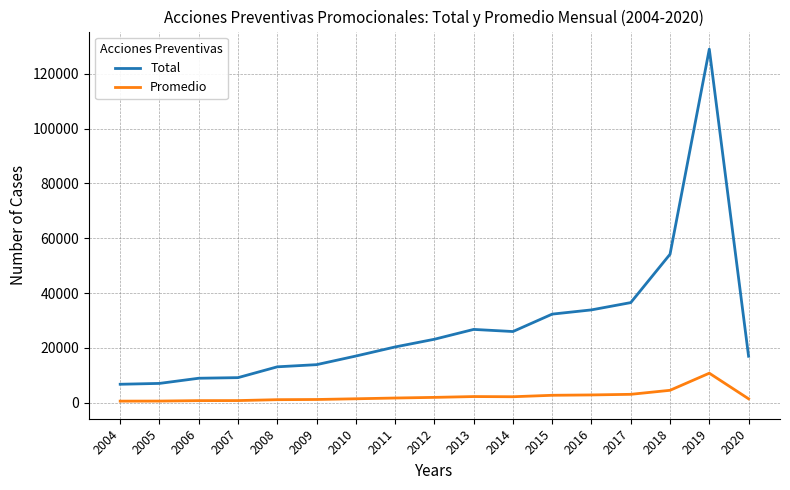

Rank the series by their maximum value, from highest to lowest.

Total, Promedio